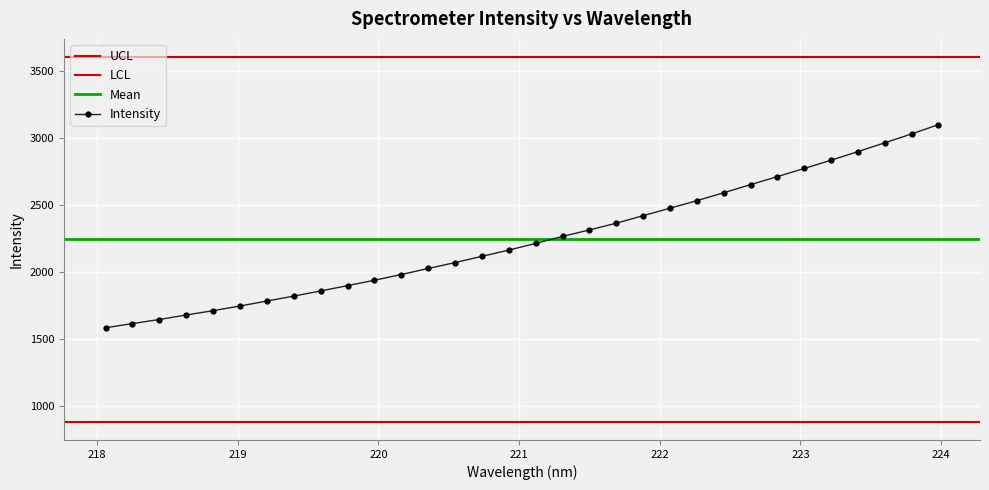

What is the smallest value displayed?

1581.8